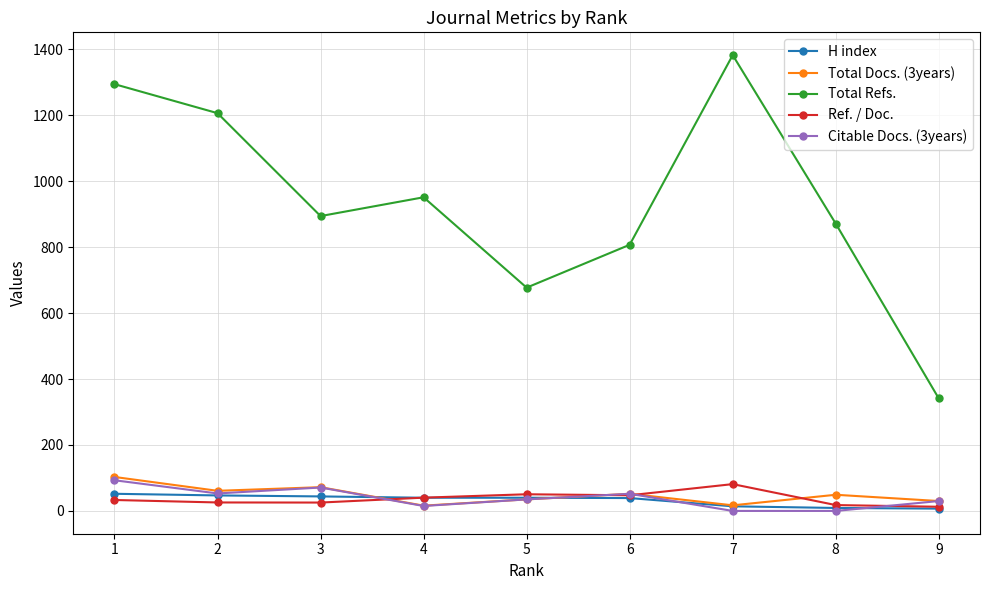

At which category does Total Refs. reach its first local peak?

4